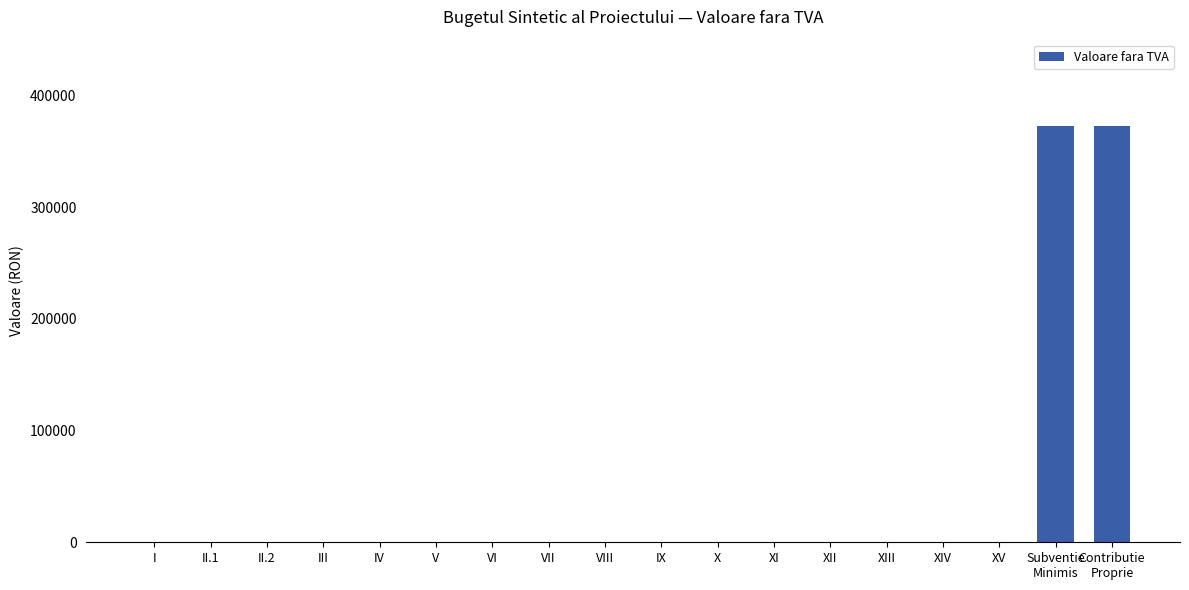

What is the greatest value displayed?

372285